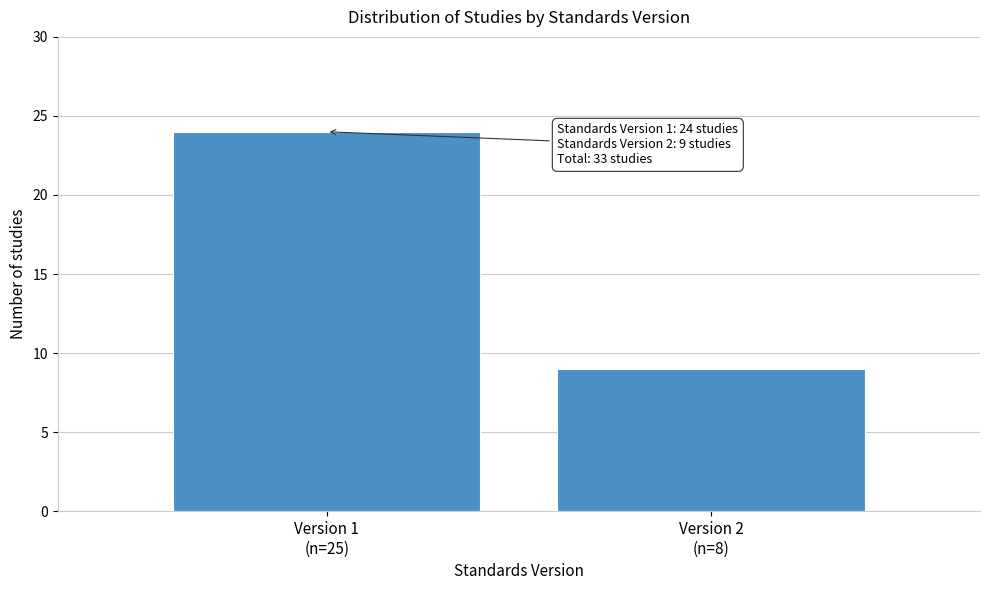

Reading left to right, what are all the values shown in this chart?

24	9